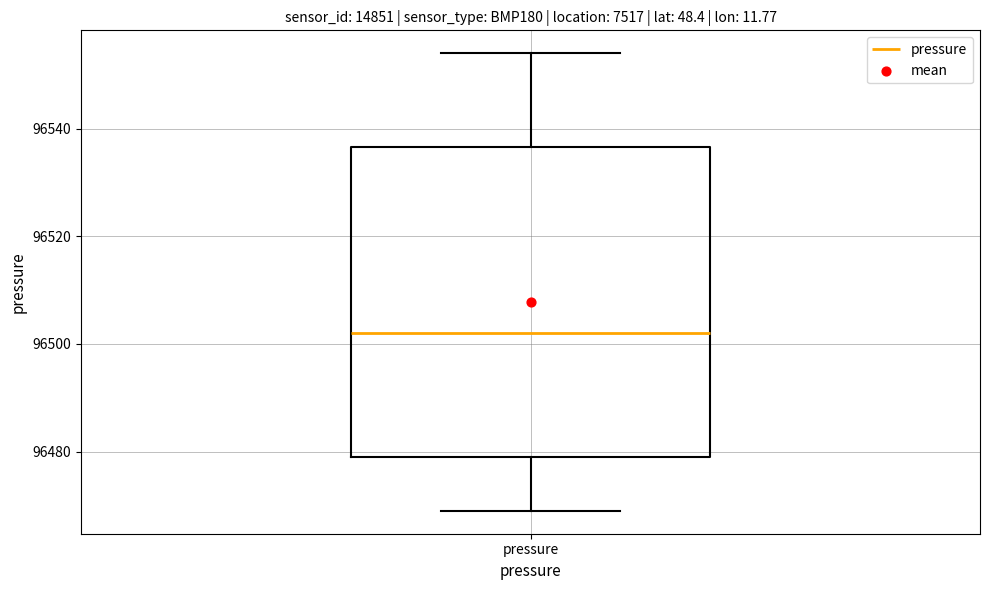

Read this box plot against the y-axis: the position of the median line, the range covered by the box, and the ends of both whiskers. The values are not printed on the chart, so give them approximately, as read against the axis.

median 96502, box 96480 to 96536, whiskers 96470 to 96554